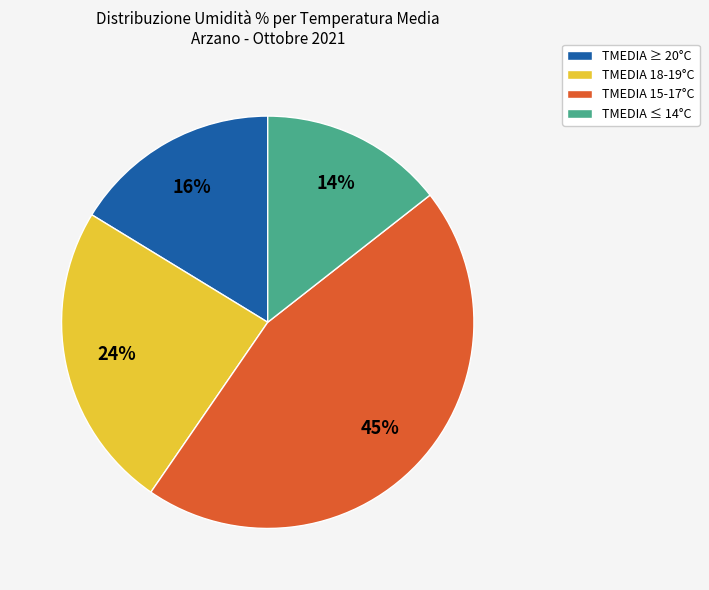

To the nearest percent, what portion does TMEDIA 15-17°C represent?

45%